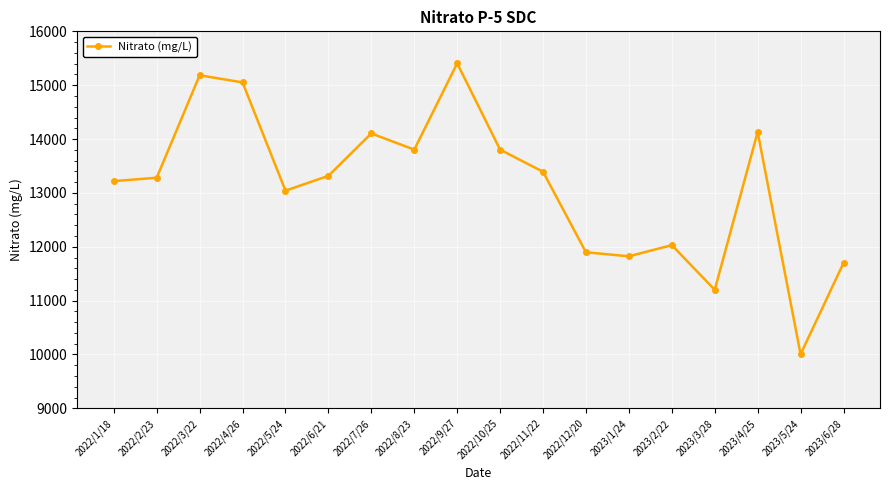

How many data points are above 13316?

9